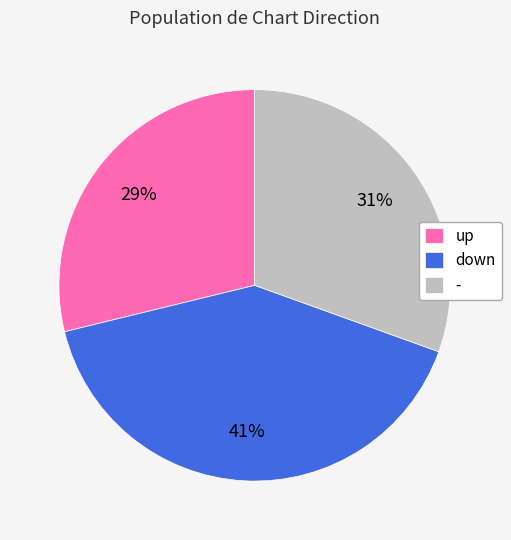

How many segments does this pie chart have?

3